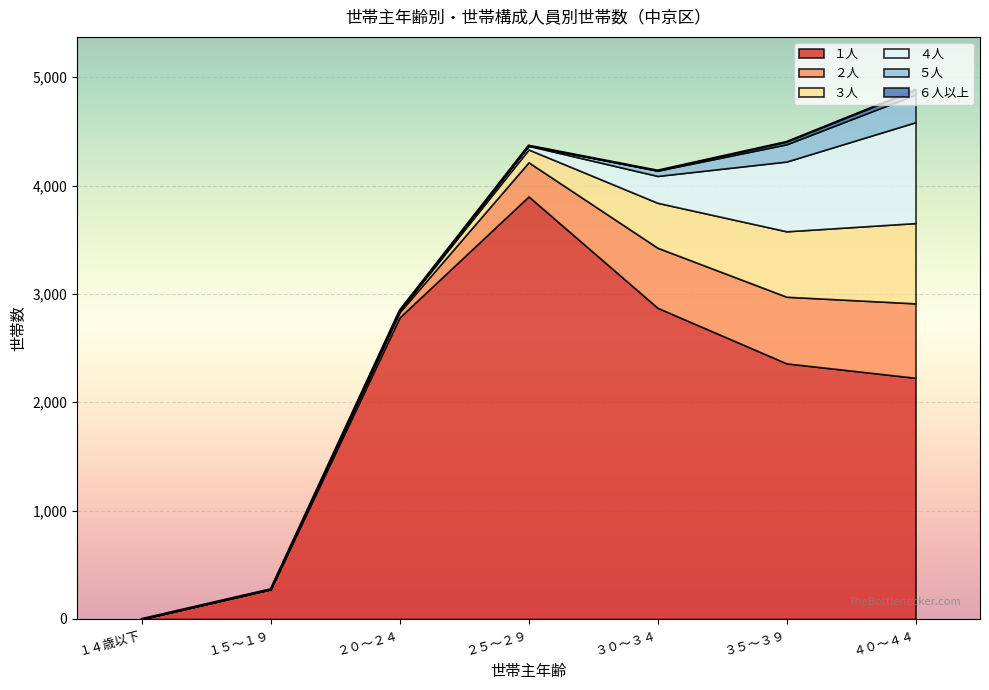

Is it true that ３人 equals 132 at ３０～３４?

False